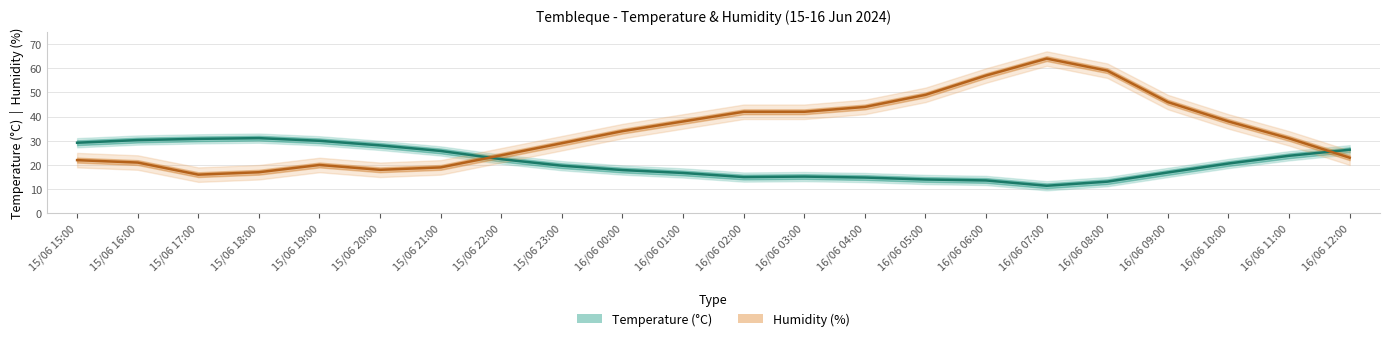

At how many categories does at least one series exceed 38?

8